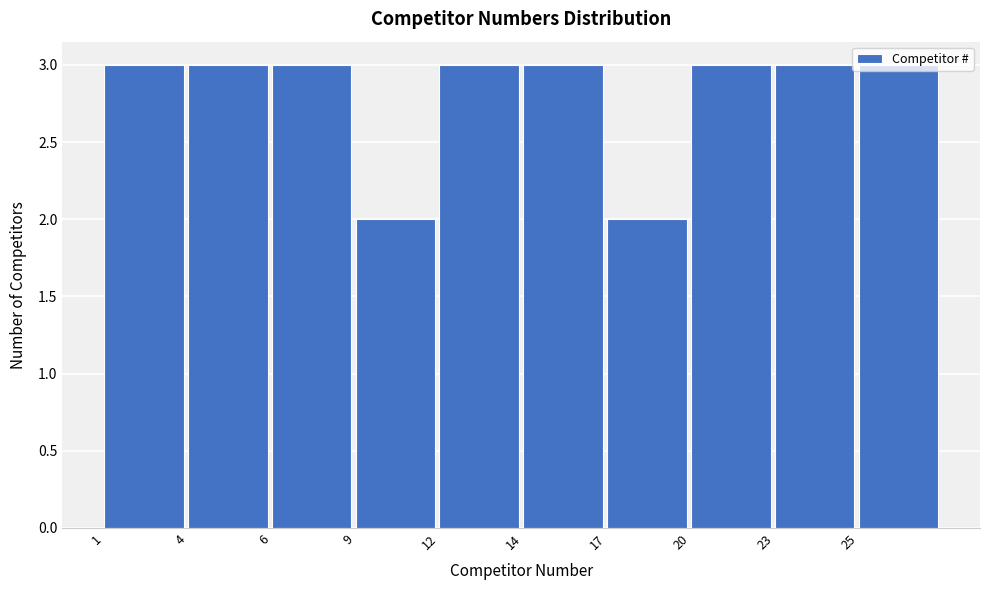

What is the maximum value shown in the chart?

3